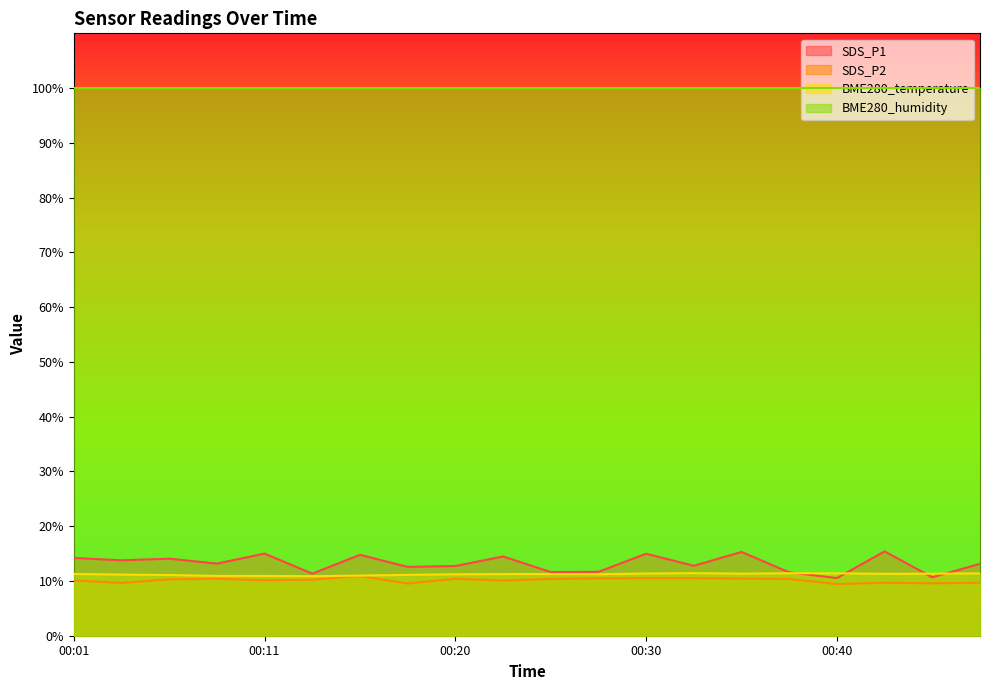

Which category has the lowest value in the SDS_P1 series?

00:40